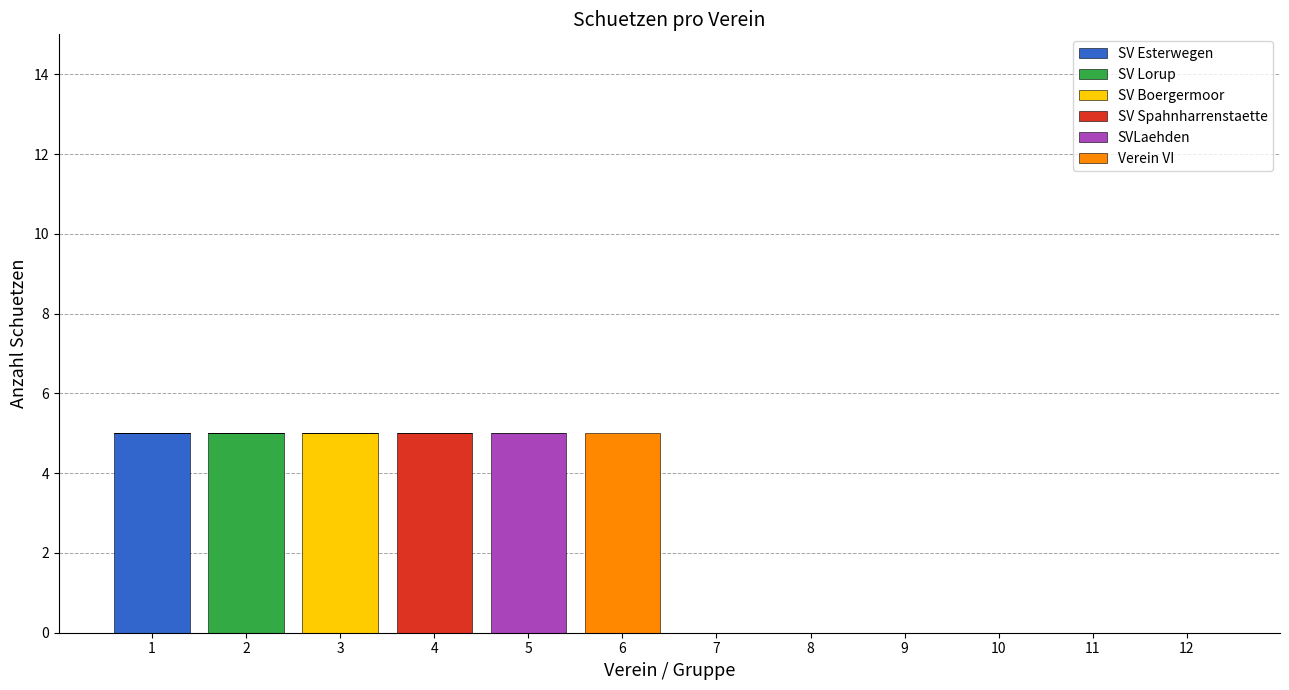

The SV Esterwegen series shows -2 at 11. True or false?

False